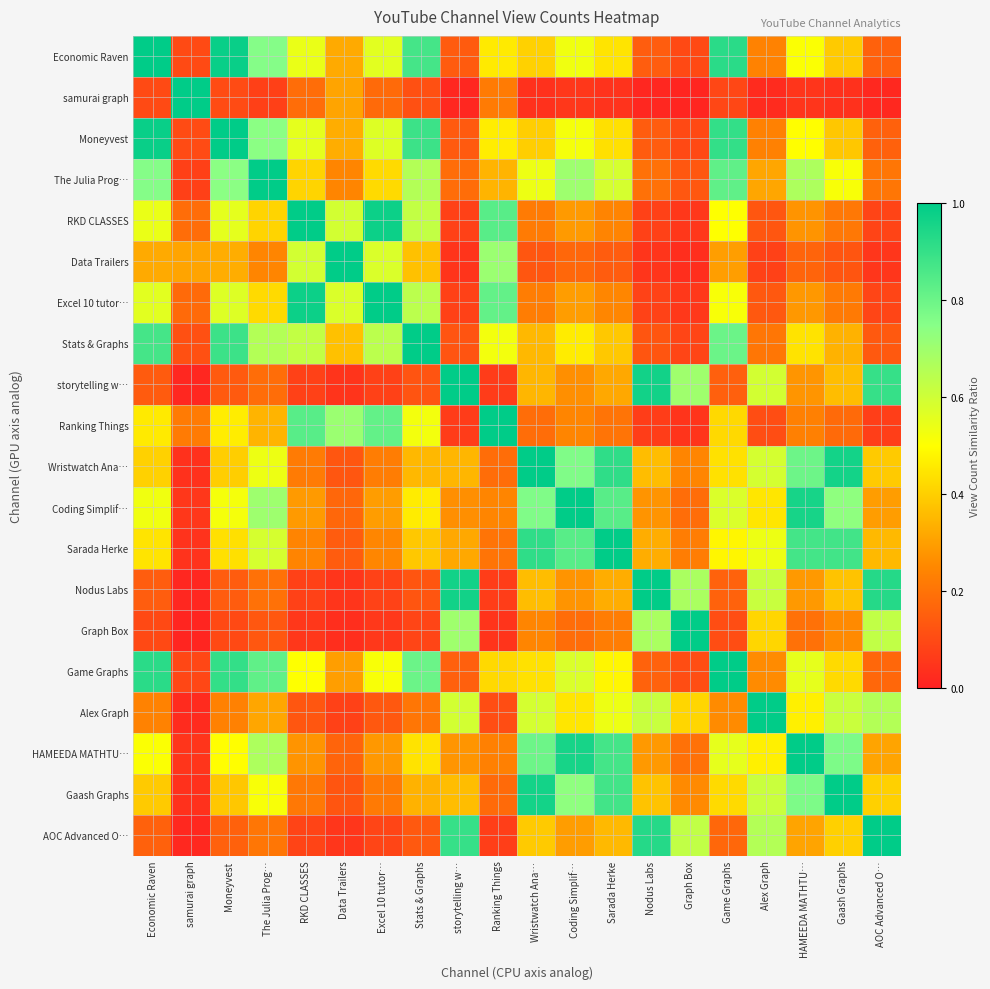

Which series has the widest spread of values?

samurai graph